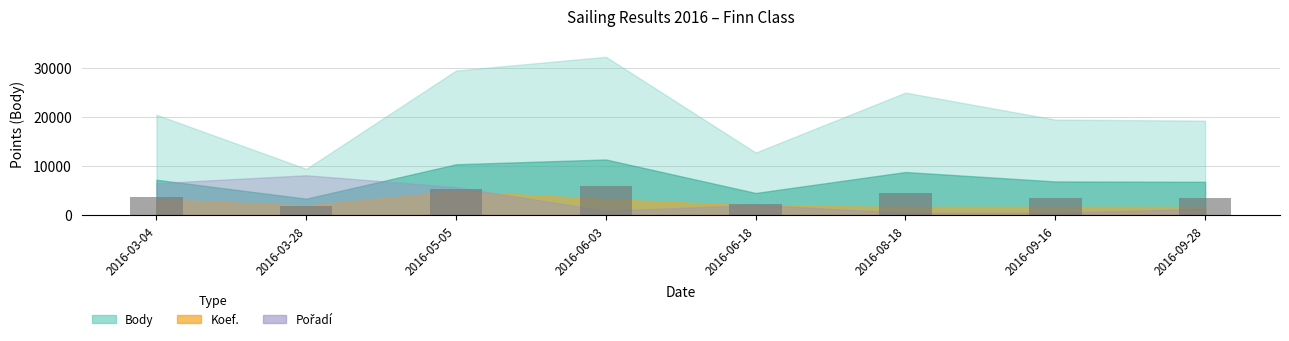

Is it true that the value at 2016-09-16 is 3498.1?

True